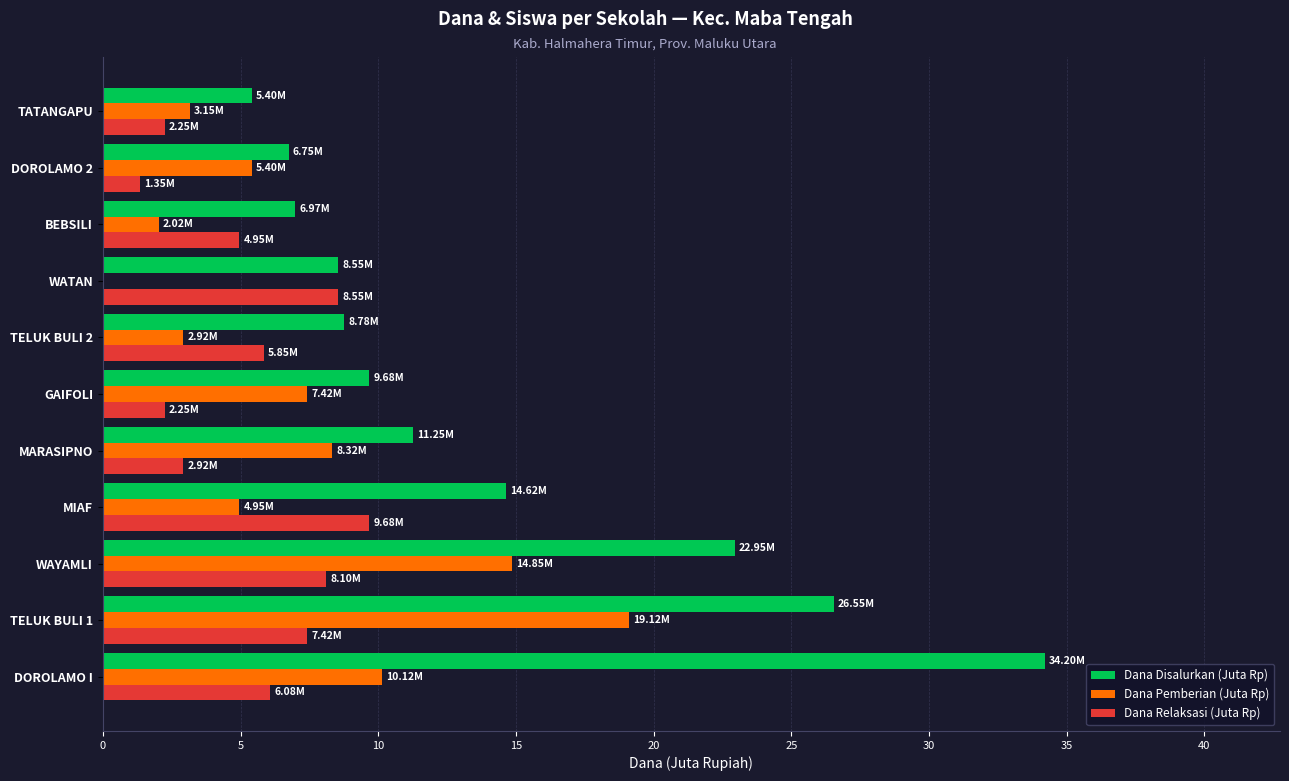

Between GAIFOLI and DOROLAMO 2, which series saw the biggest shift?

Dana Disalurkan (Juta Rp)